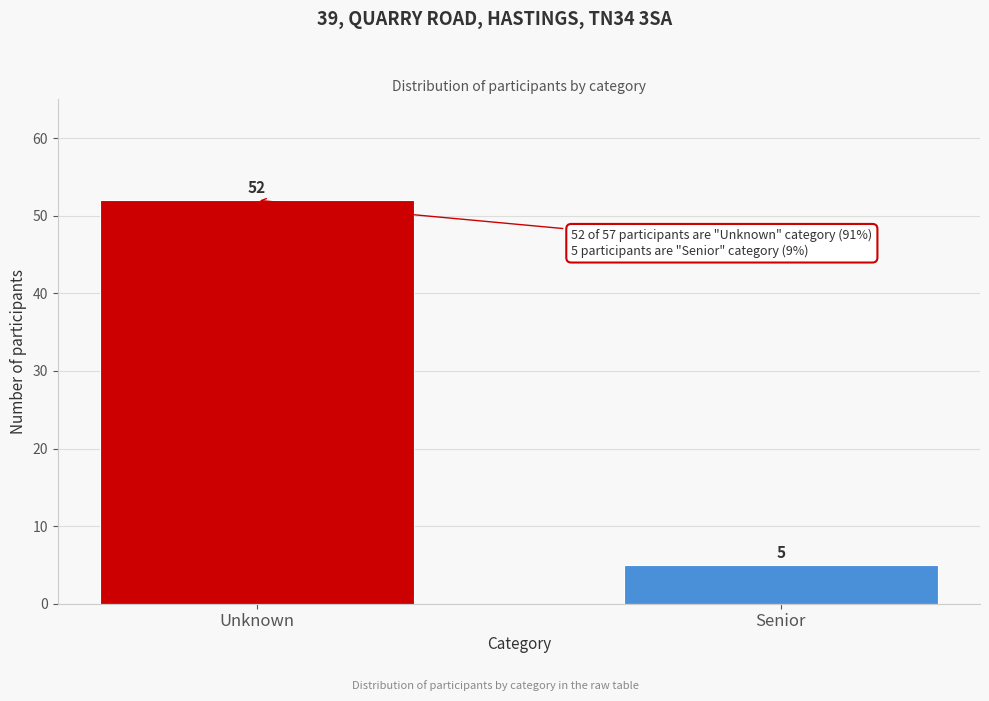

Reading left to right, what are all the values shown in this chart?

Unknown=52	Senior=5